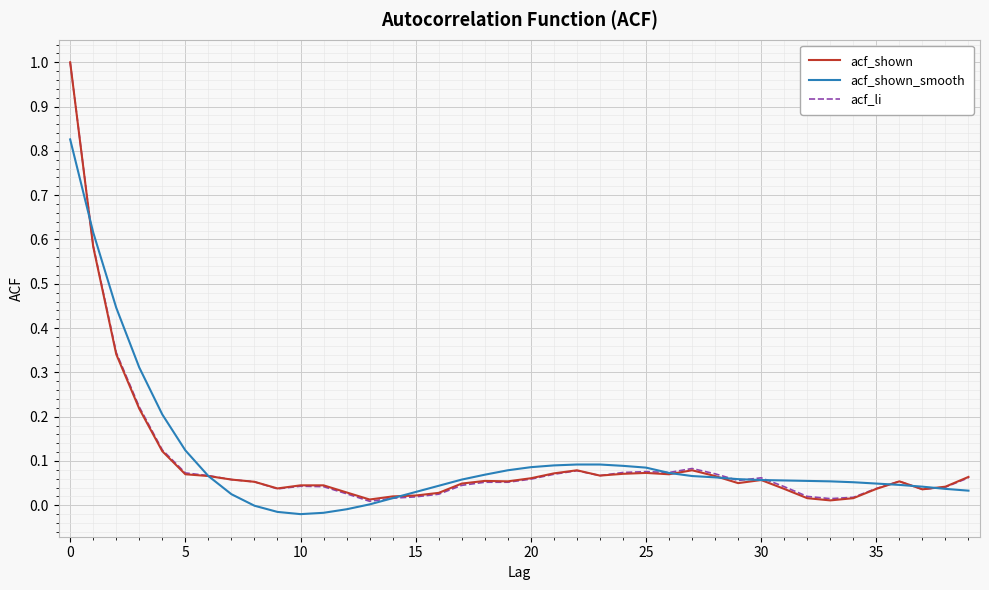

What is the greatest value displayed?

1.0